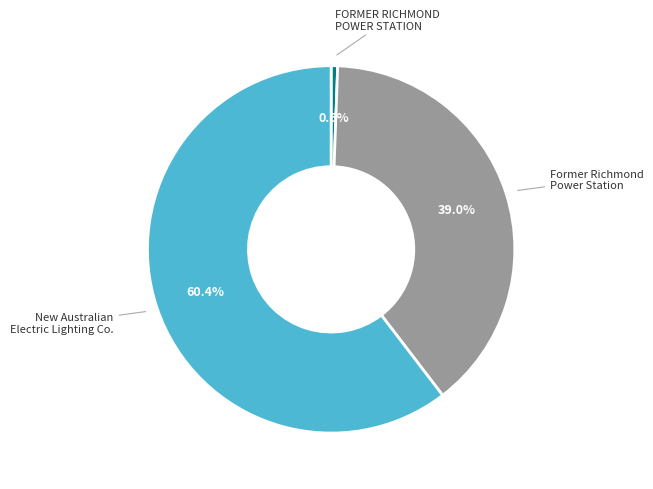

Does any single category account for the majority?

Yes